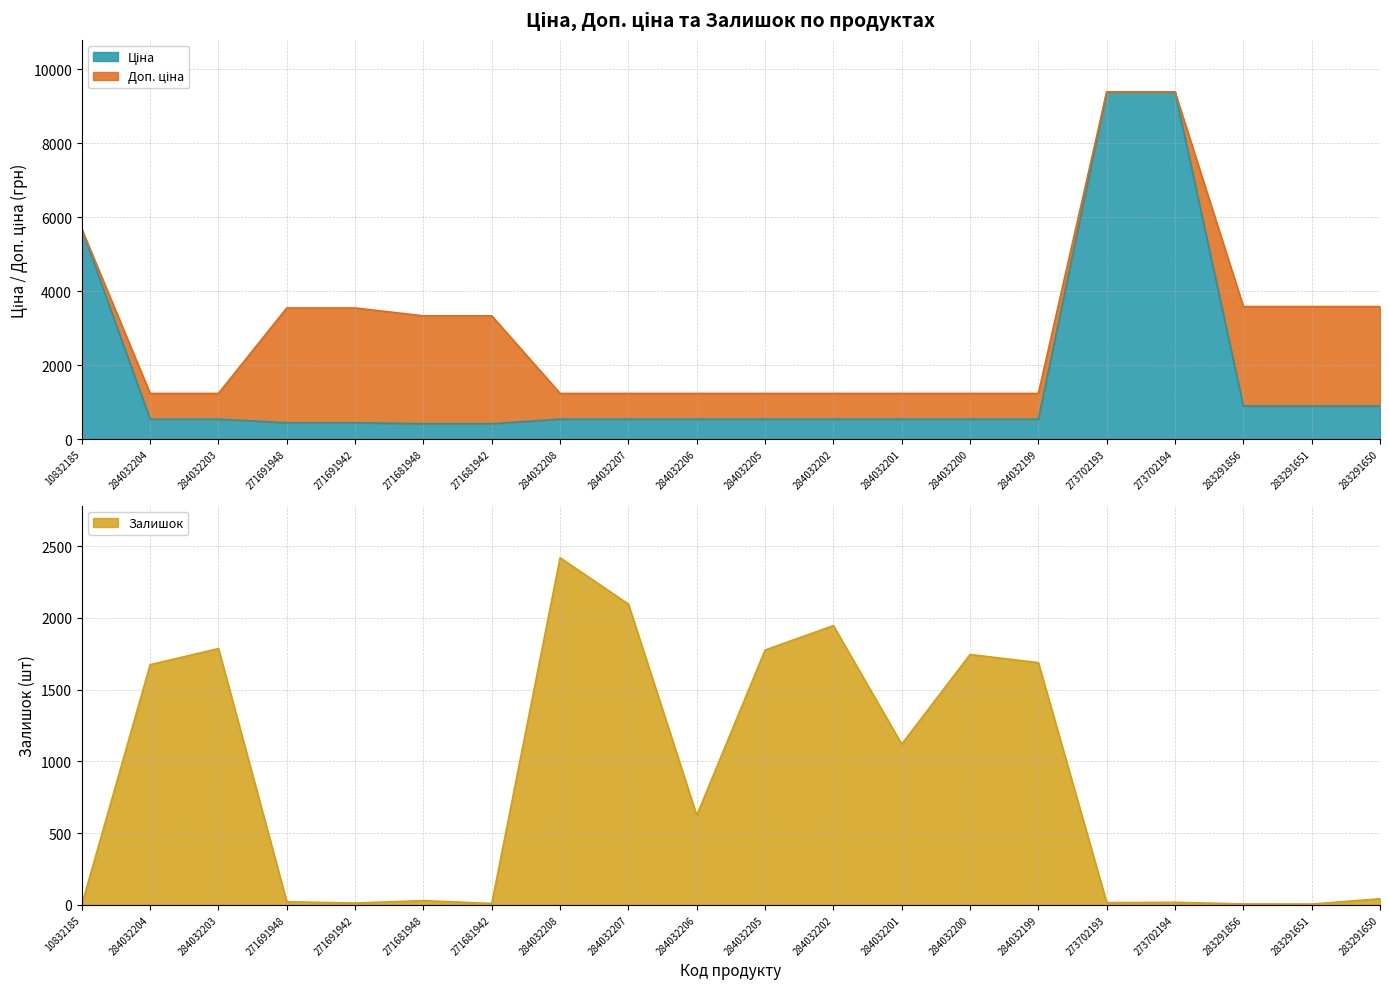

List the labels in order of Залишок value, smallest first.

10832185, 283291651, 283291856, 271681942, 271691942, 273702193, 273702194, 271691948, 271681948, 283291650, 284032206, 284032201, 284032204, 284032199, 284032200, 284032205, 284032203, 284032202, 284032207, 284032208